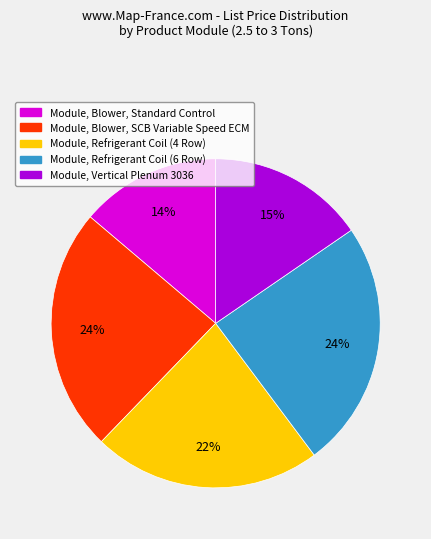

What is the smallest slice in the pie chart?

Module, Blower, Standard Control